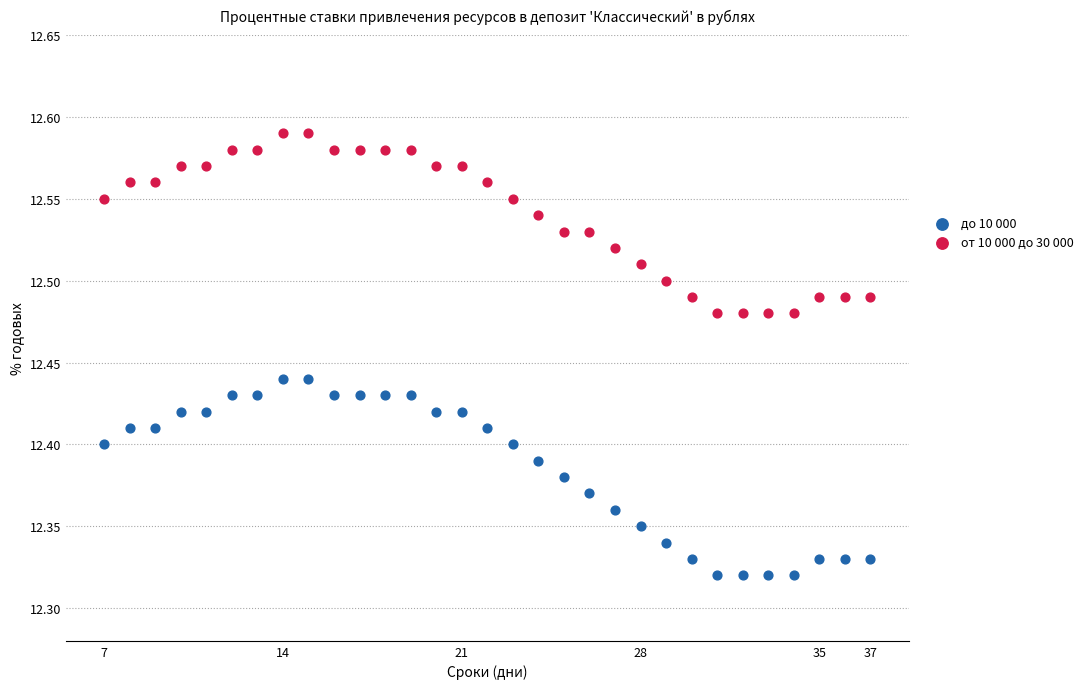

What are all the series names shown in the legend?

до 10 000, от 10 000 до 30 000